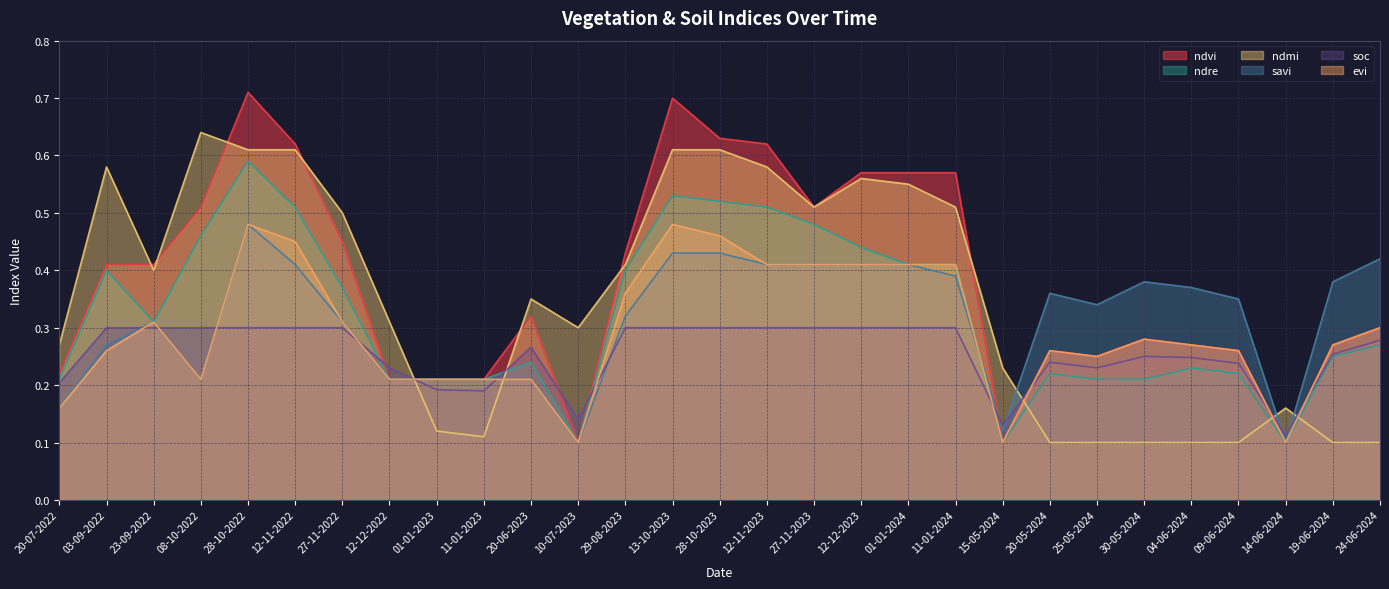

True or false: ndre has more than 1 points higher than both neighbors.

True